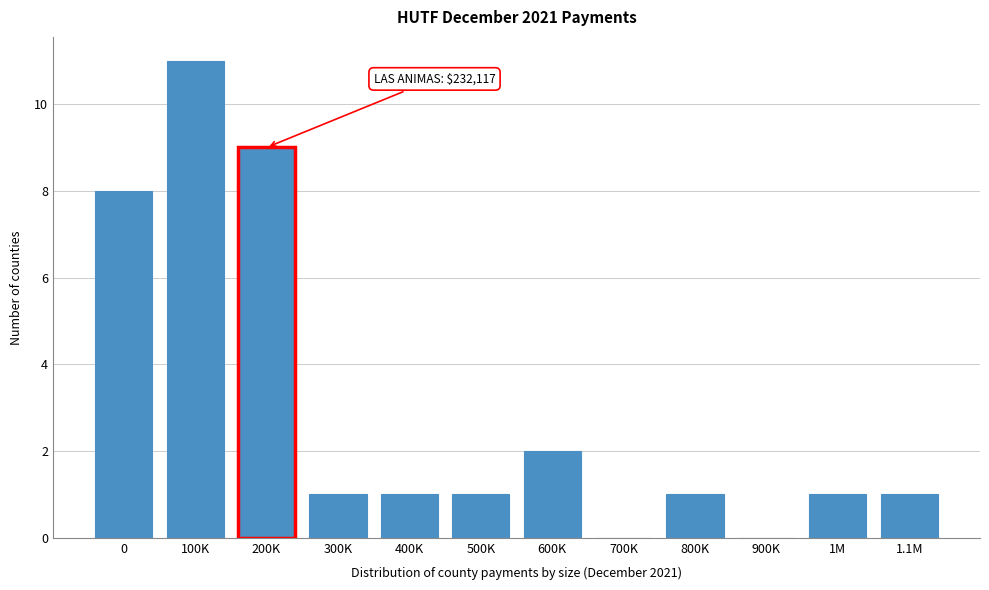

Is it true that the value at 100K is 19?

False